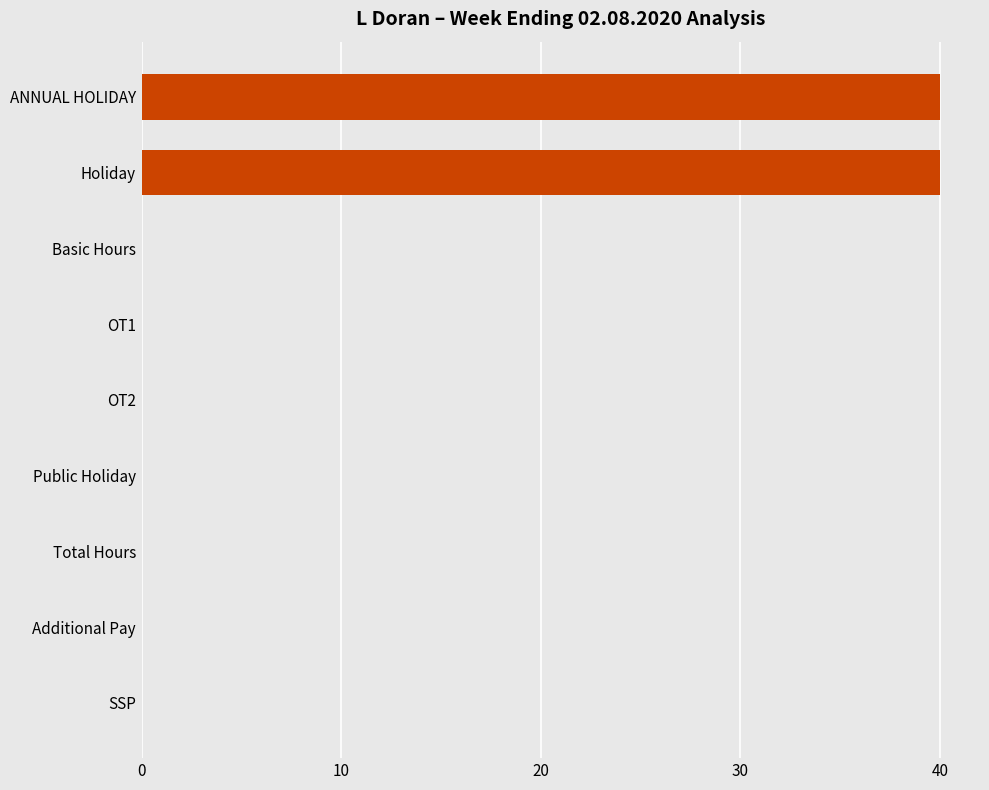

What is the sum of the values at ANNUAL HOLIDAY and Public Holiday?

40